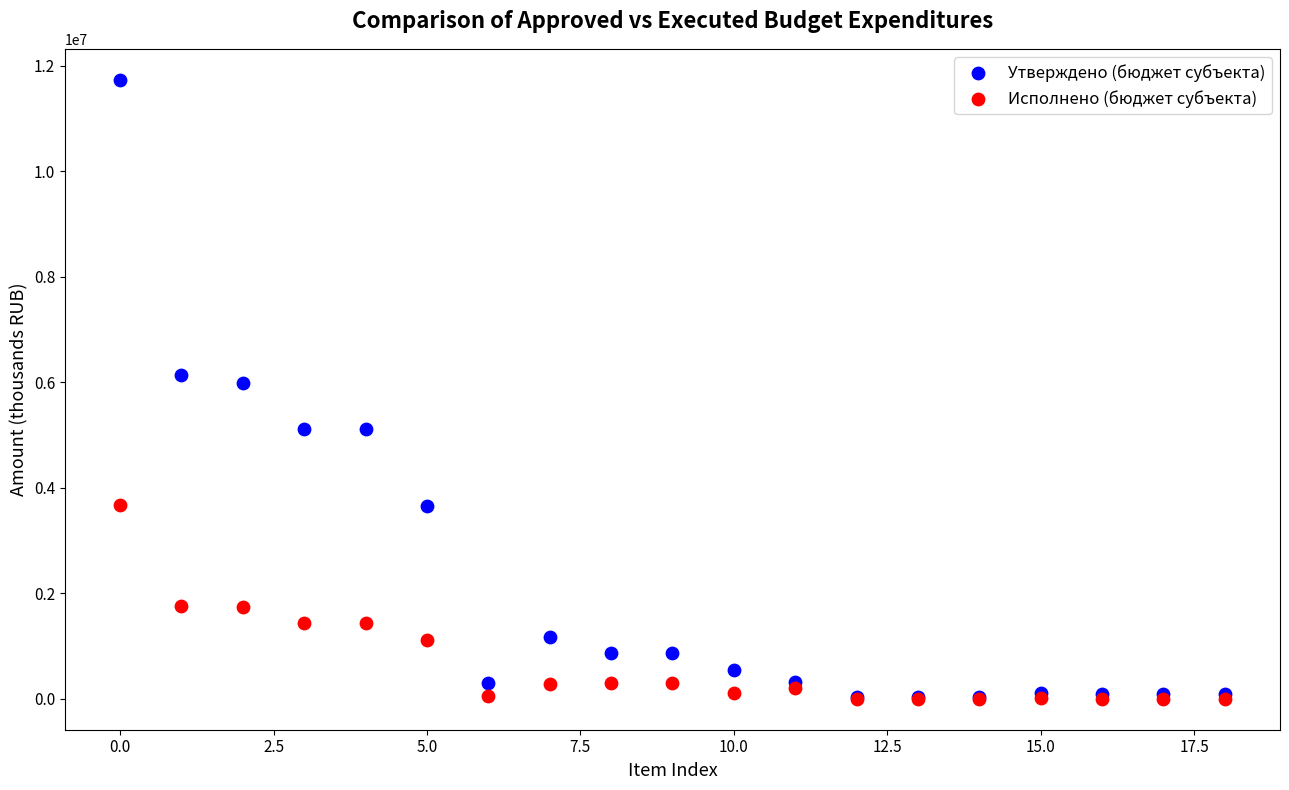

Which series reaches the maximum Y coordinate?

Утверждено (бюджет субъекта)